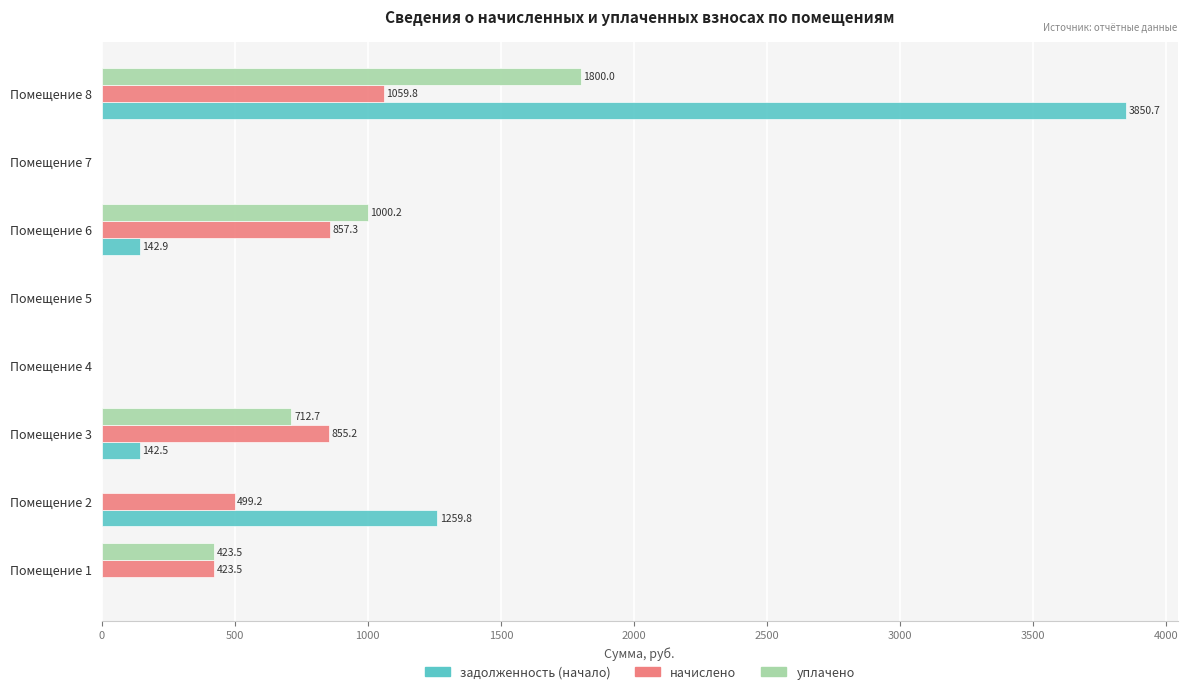

Is it true that уплачено equals 1743.4 at Помещение 6?

False